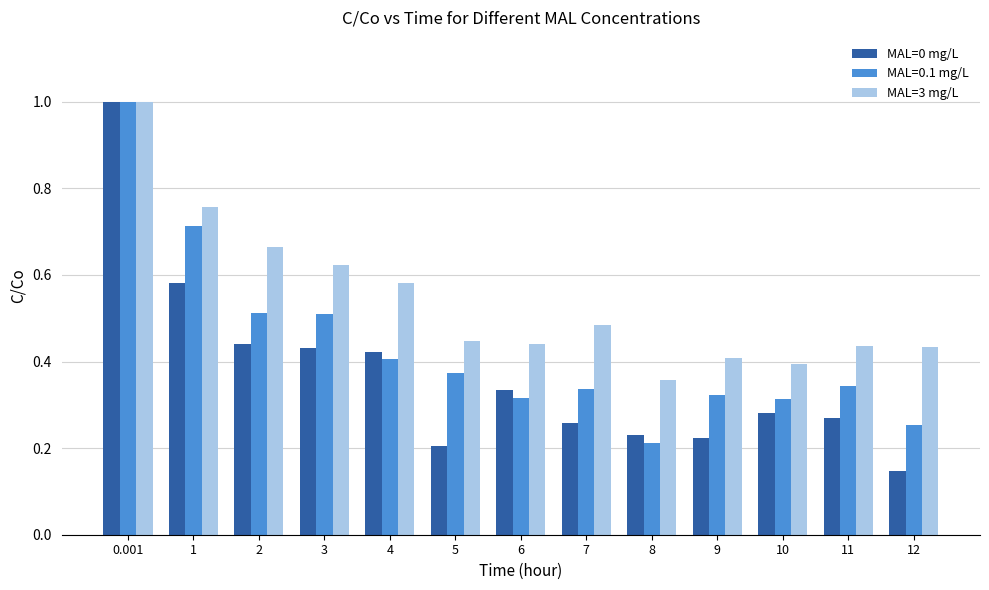

Is the value of MAL=0 mg/L at 8 greater than the value of MAL=3 mg/L at 7?

No